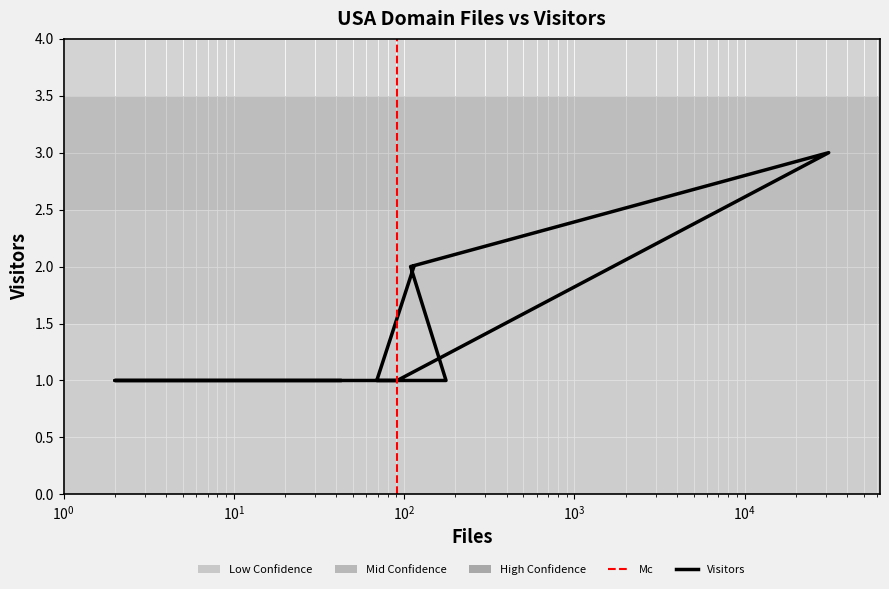

What is the sum of all values?

13